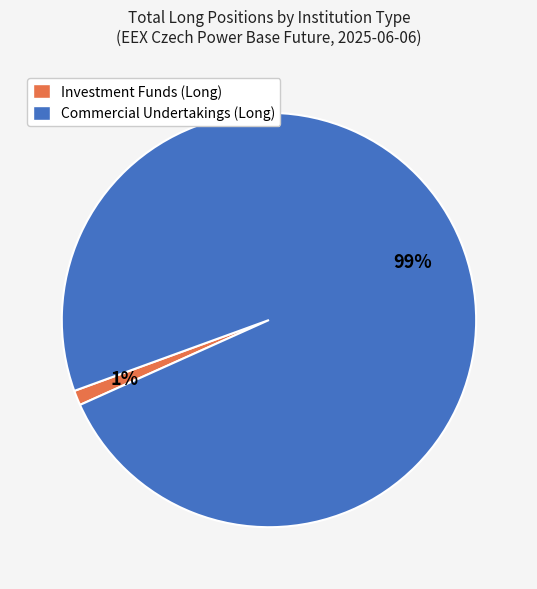

Which category has the smallest portion of the pie?

Investment Funds